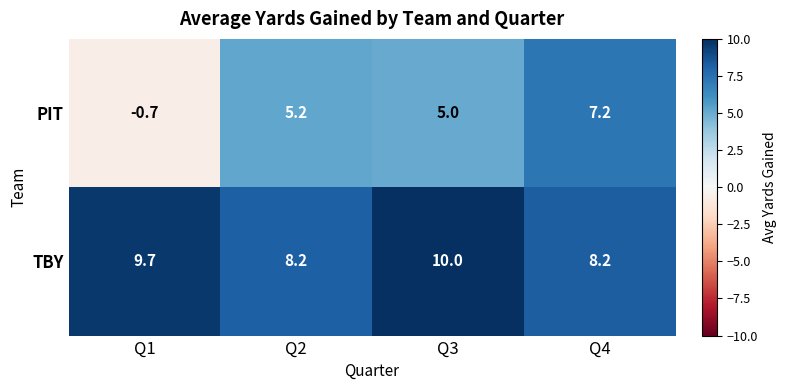

At Q2, list the series in order from largest to smallest.

TBY, PIT